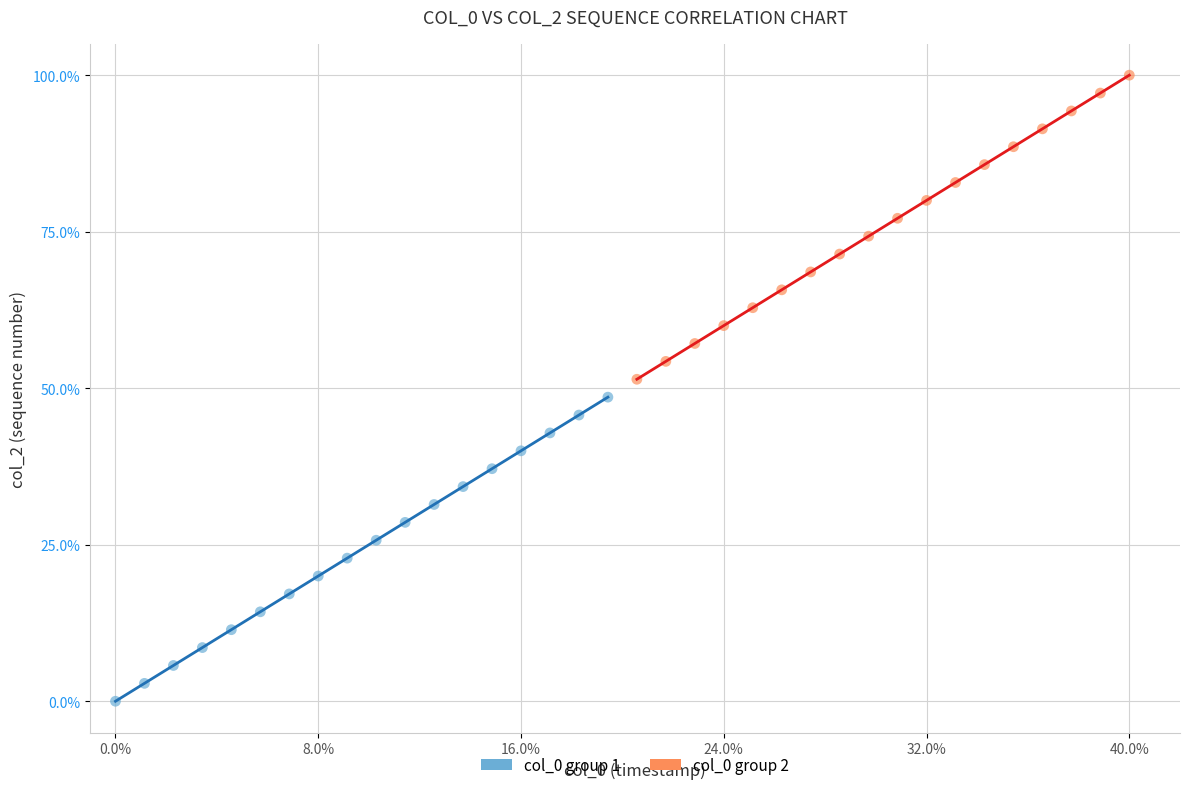

Which series reaches the maximum Y coordinate?

col_0 group 2